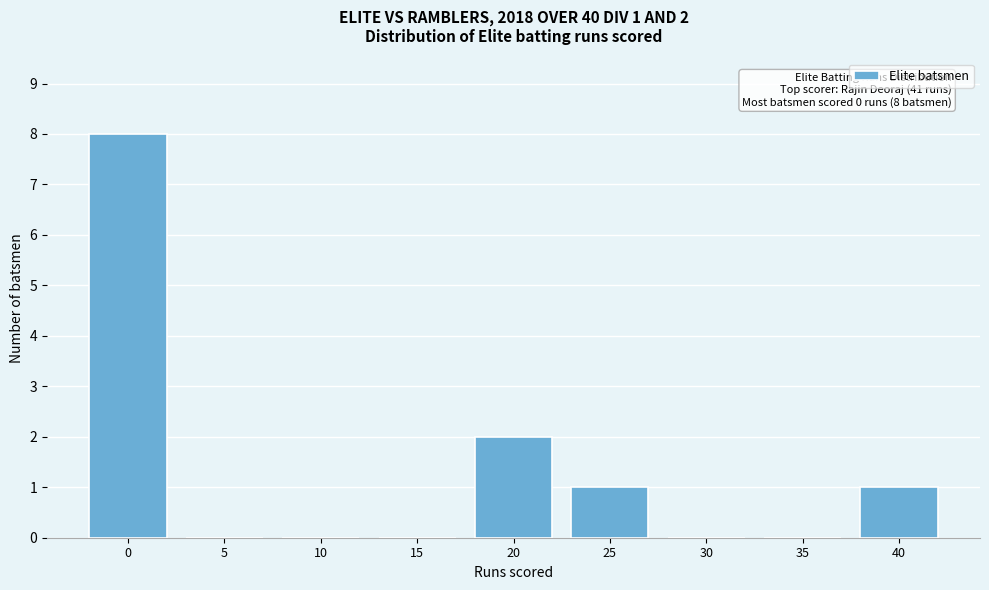

Reading left to right, list all the values displayed in this chart.

0=8	5=0	10=0	15=0	20=2	25=1	30=0	35=0	40=1